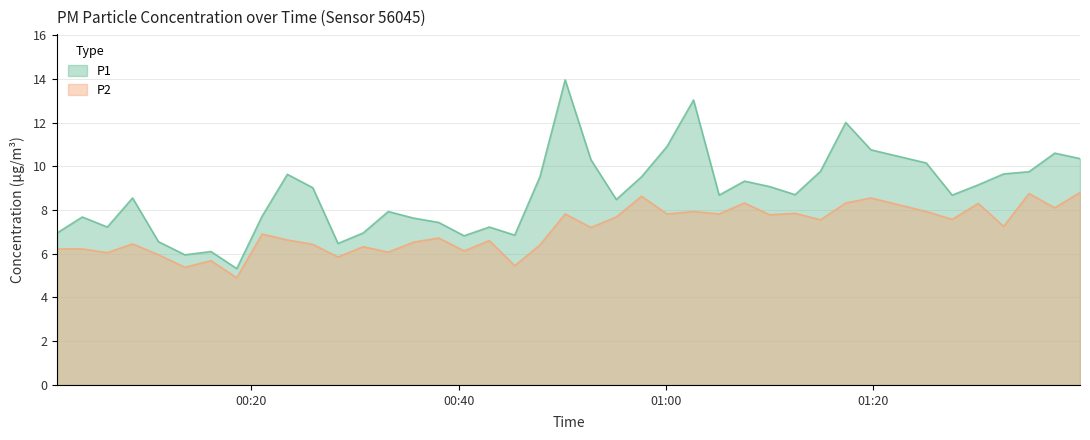

What is the label of the 8th point from the right?

2023-09-12T01:19:47